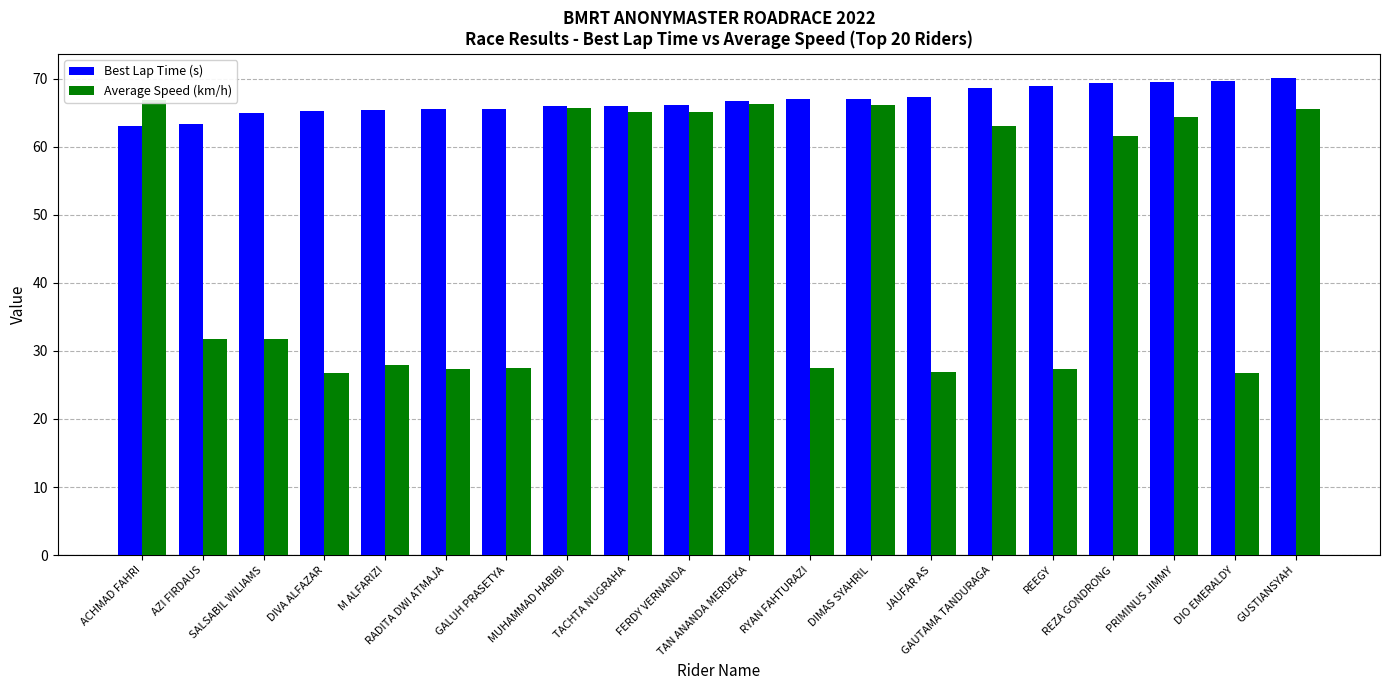

Reading right to left, extract all data points from this chart.

Best Lap Time (s): GUSTIANSYAH=70.1	DIO EMERALDY=69.6	PRIMINUS JIMMY=69.5	REZA GONDRONG=69.4	REEGY=68.9	GAUTAMA TANDURAGA=68.6	JAUFAR AS=67.3	DIMAS SYAHRIL=67.1	RYAN FAHTURAZI=67.0	TAN ANANDA MERDEKA=66.8	FERDY VERNANDA=66.1	TACHTA NUGRAHA=66.0	MUHAMMAD HABIBI=66.0	GALUH PRASETYA=65.5	RADITA DWI ATMAJA=65.5	M ALFARIZI=65.3	DIVA ALFAZAR=65.2	SALSABIL WILIAMS=65.0	AZI FIRDAUS=63.3	ACHMAD FAHRI=63.0
Average Speed (km/h): GUSTIANSYAH=65.5	DIO EMERALDY=26.8	PRIMINUS JIMMY=64.4	REZA GONDRONG=61.6	REEGY=27.3	GAUTAMA TANDURAGA=63.1	JAUFAR AS=26.9	DIMAS SYAHRIL=66.2	RYAN FAHTURAZI=27.5	TAN ANANDA MERDEKA=66.3	FERDY VERNANDA=65.1	TACHTA NUGRAHA=65.1	MUHAMMAD HABIBI=65.7	GALUH PRASETYA=27.4	RADITA DWI ATMAJA=27.3	M ALFARIZI=28.0	DIVA ALFAZAR=26.8	SALSABIL WILIAMS=31.7	AZI FIRDAUS=31.8	ACHMAD FAHRI=66.8